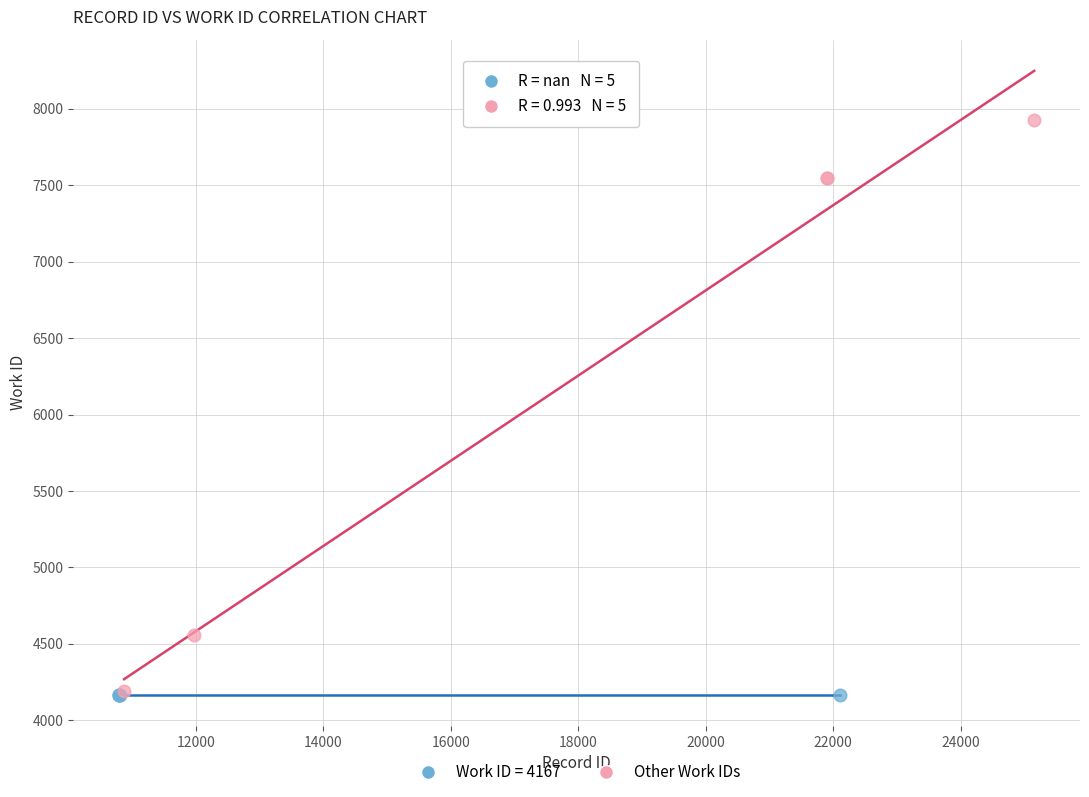

Which series contains the highest Y value?

Other Work IDs